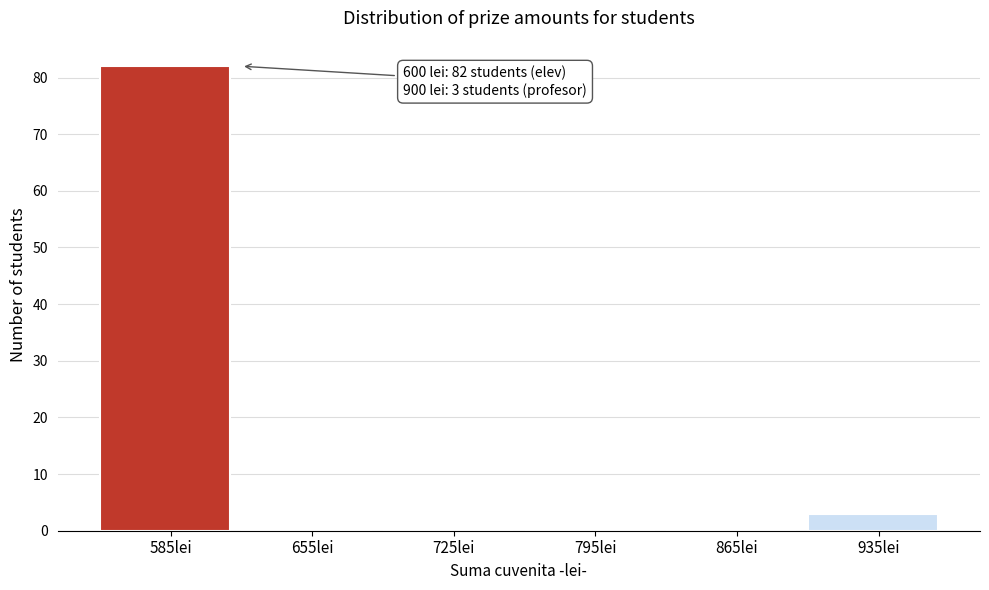

Which range on the x-axis has the tallest bar?

550 to 620